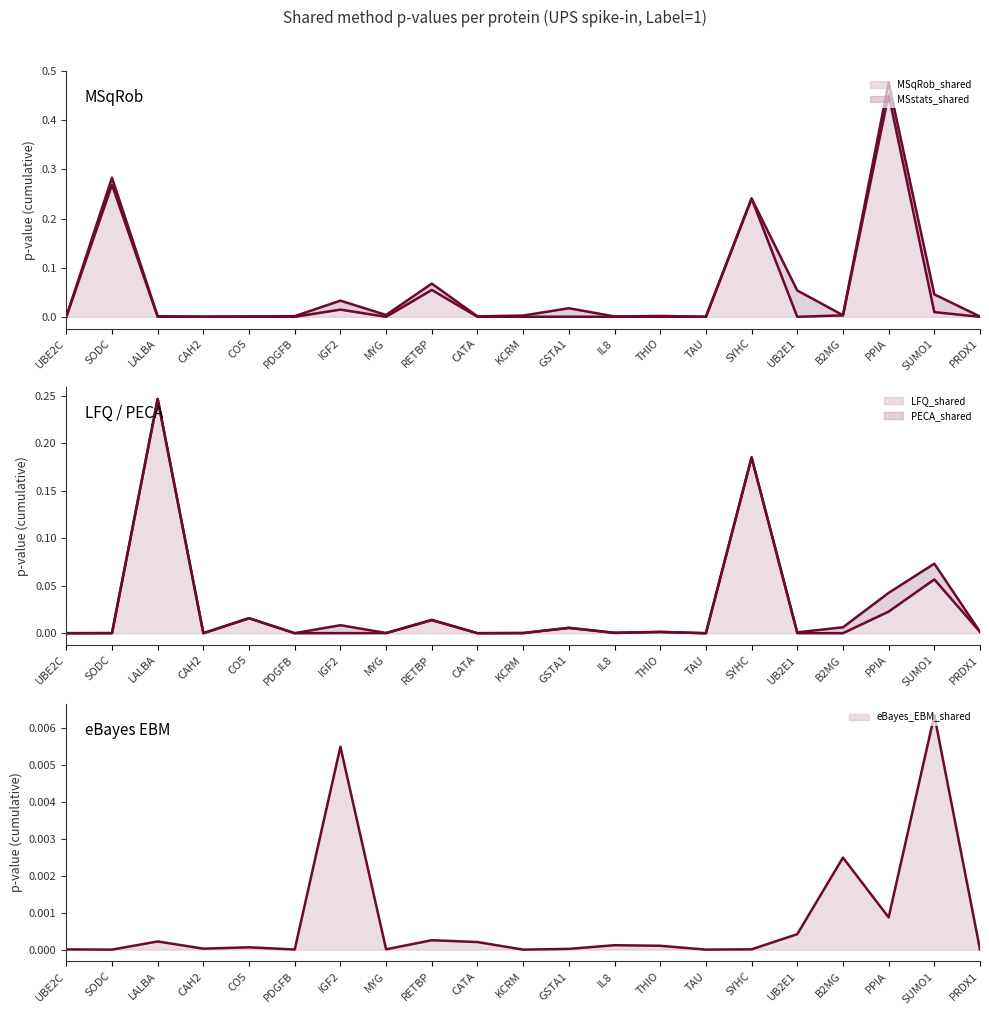

List the labels in order of MSqRob_shared_line value, smallest first.

TAU, PDGFB, CO5, PRDX1, IL8, UB2E1, UBE2C, CATA, LALBA, MYG, KCRM, CAH2, THIO, GSTA1, B2MG, SUMO1, IGF2, RETBP, SYHC, SODC, PPIA